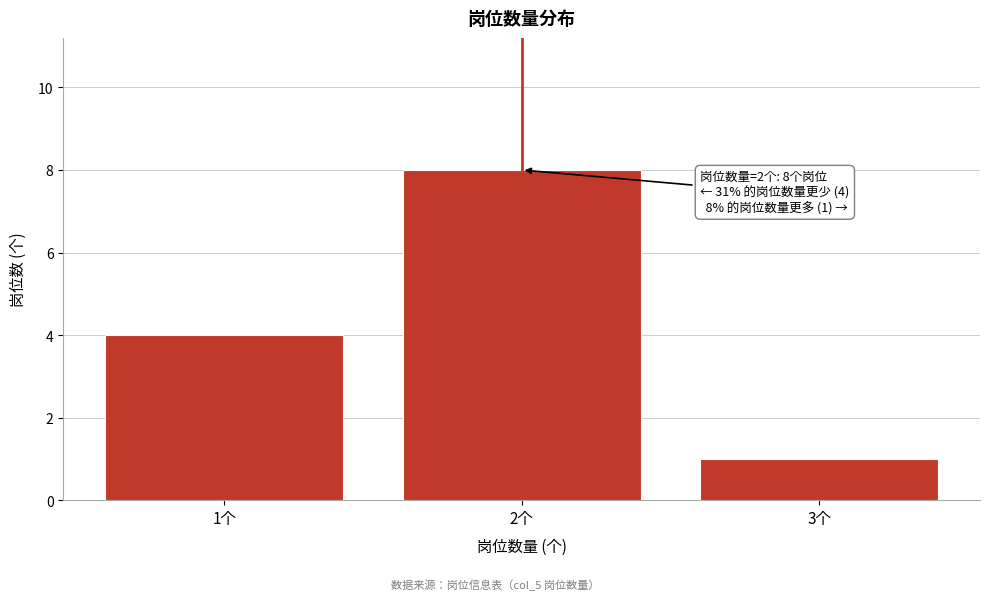

Reading left to right, extract all data points from this chart.

4	8	1